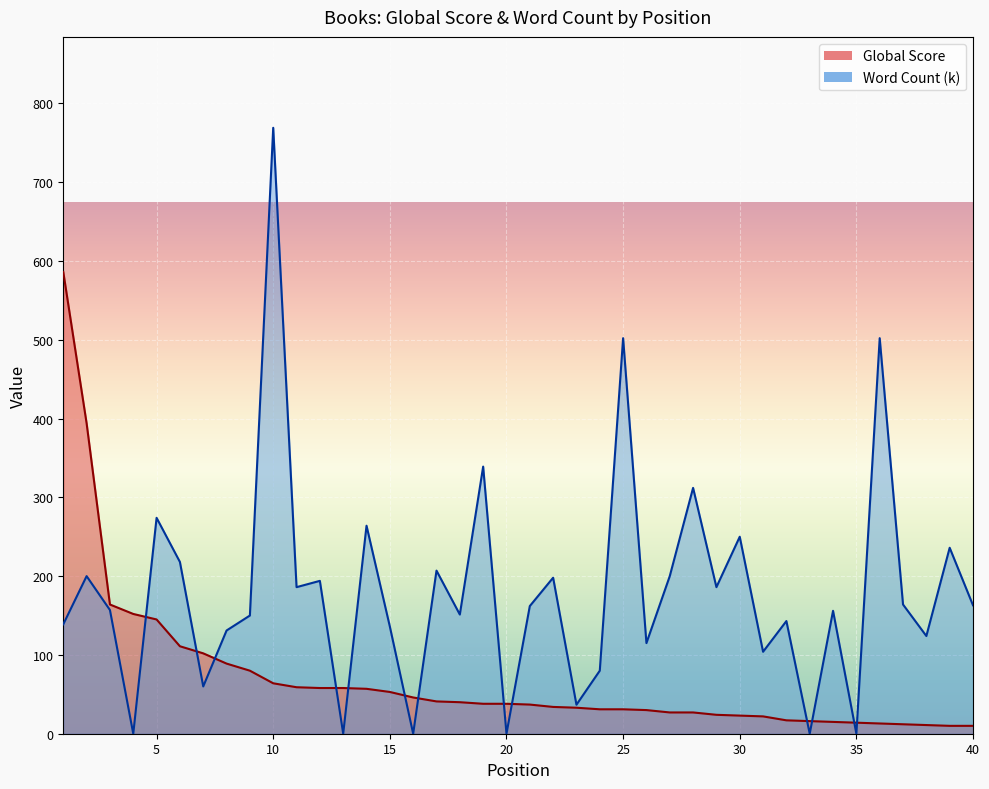

Where is the first local maximum for Word Count (k)?

2